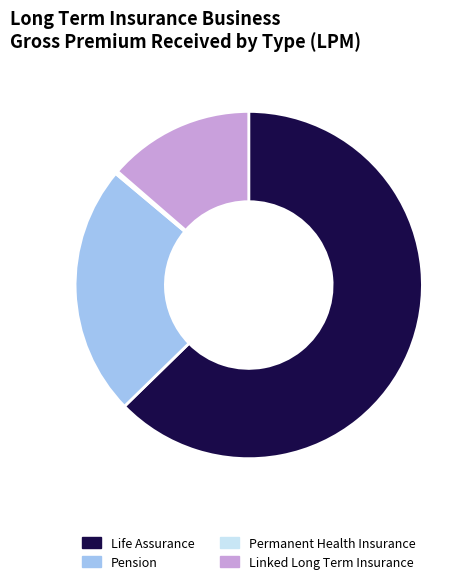

Which category has the biggest portion of the pie?

Life Assurance